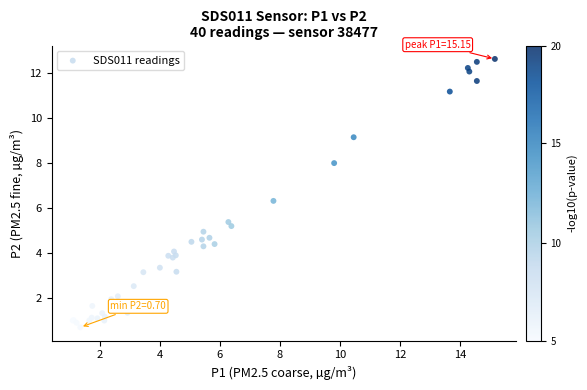

What Y value in the scatter plot is closest to 6?

6.3